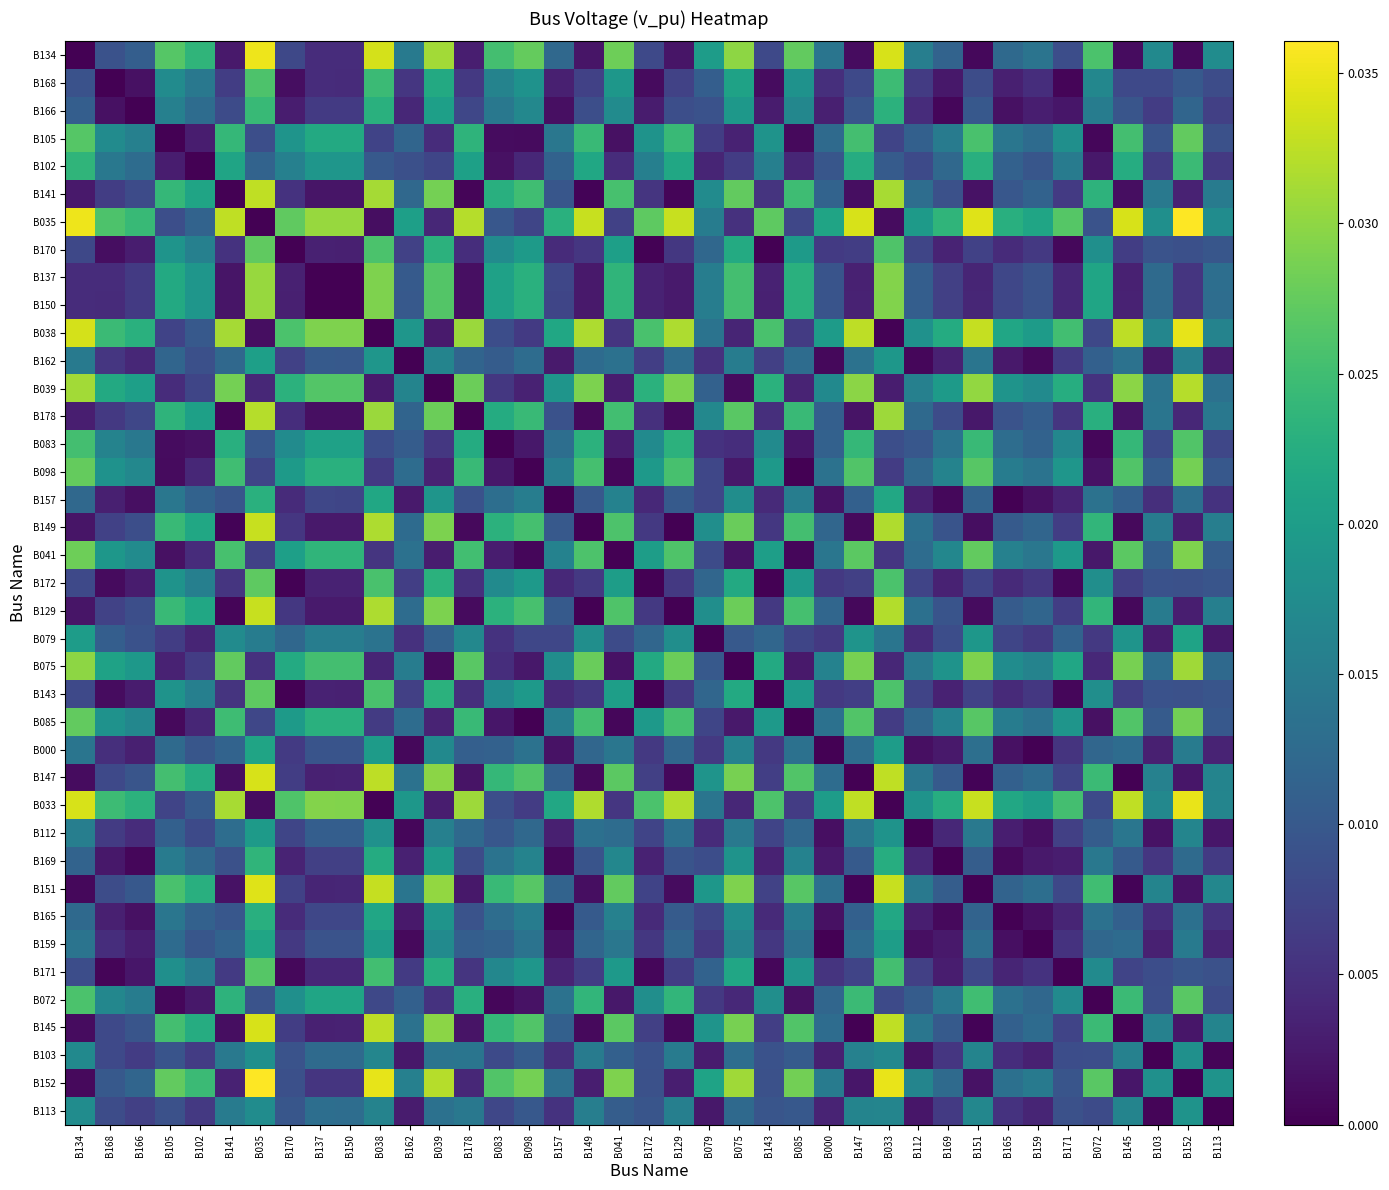

List the series in order of their peak value, lowest first.

B103, B113, B112, B162, B079, B000, B159, B165, B157, B169, B166, B102, B168, B083, B171, B072, B172, B143, B170, B105, B085, B098, B041, B150, B137, B075, B178, B039, B141, B149, B129, B145, B147, B151, B038, B033, B134, B035, B152